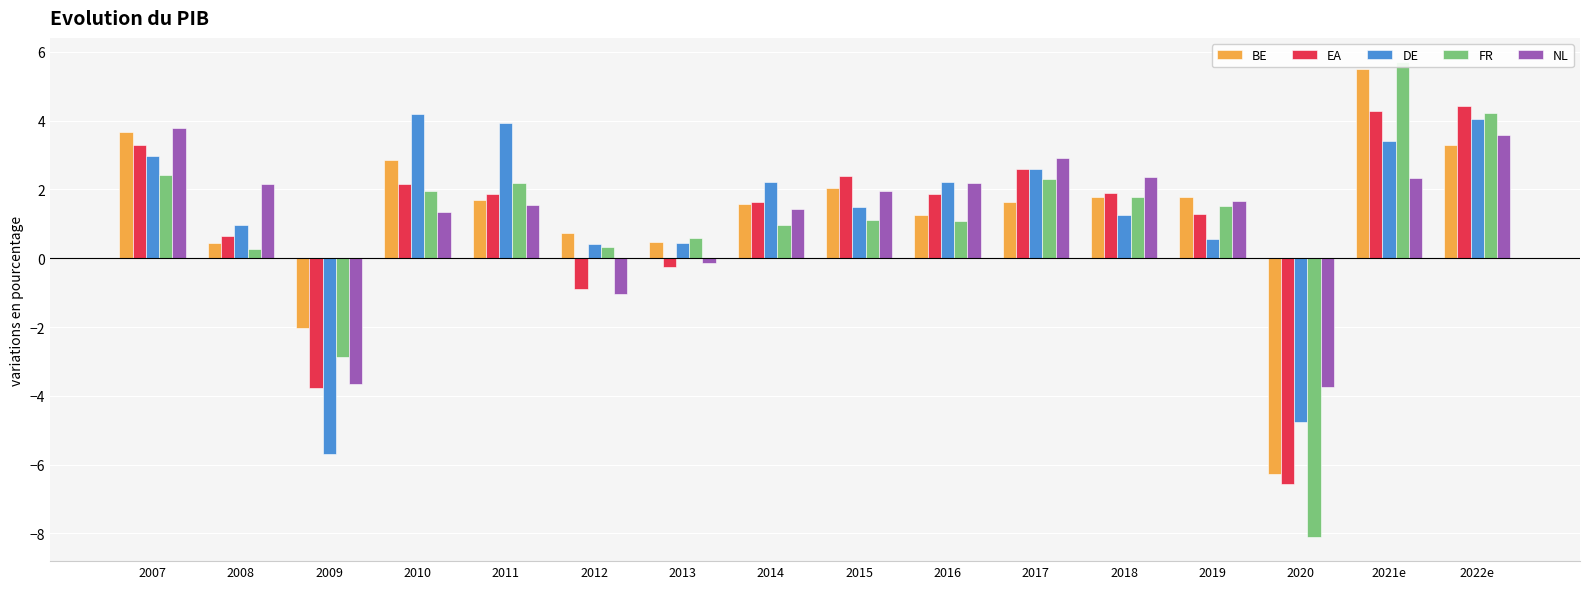

What is the average value of the BE series?

1.3